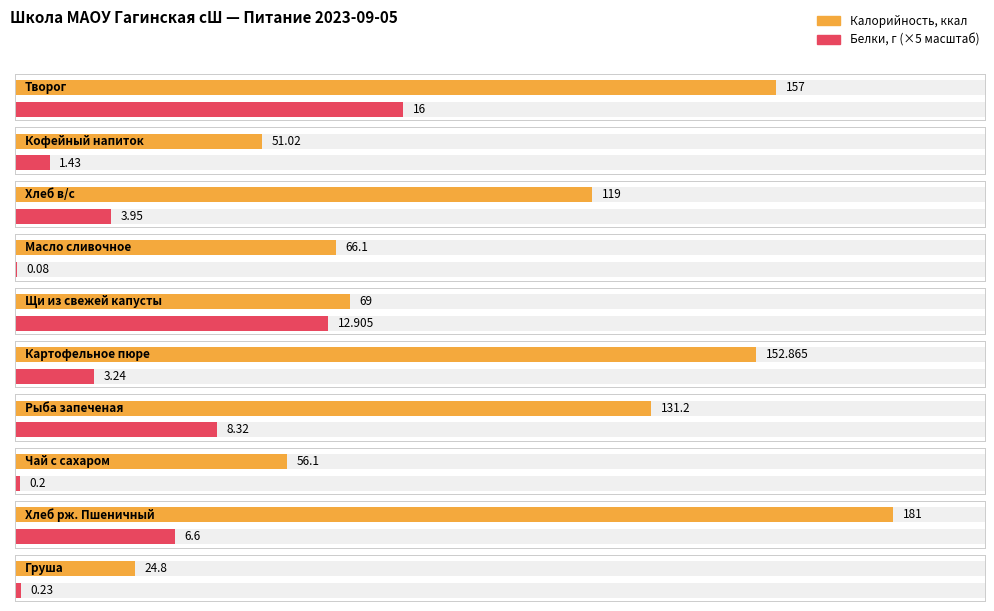

Rank the series by their maximum value, from lowest to highest.

Белки, Калорийность